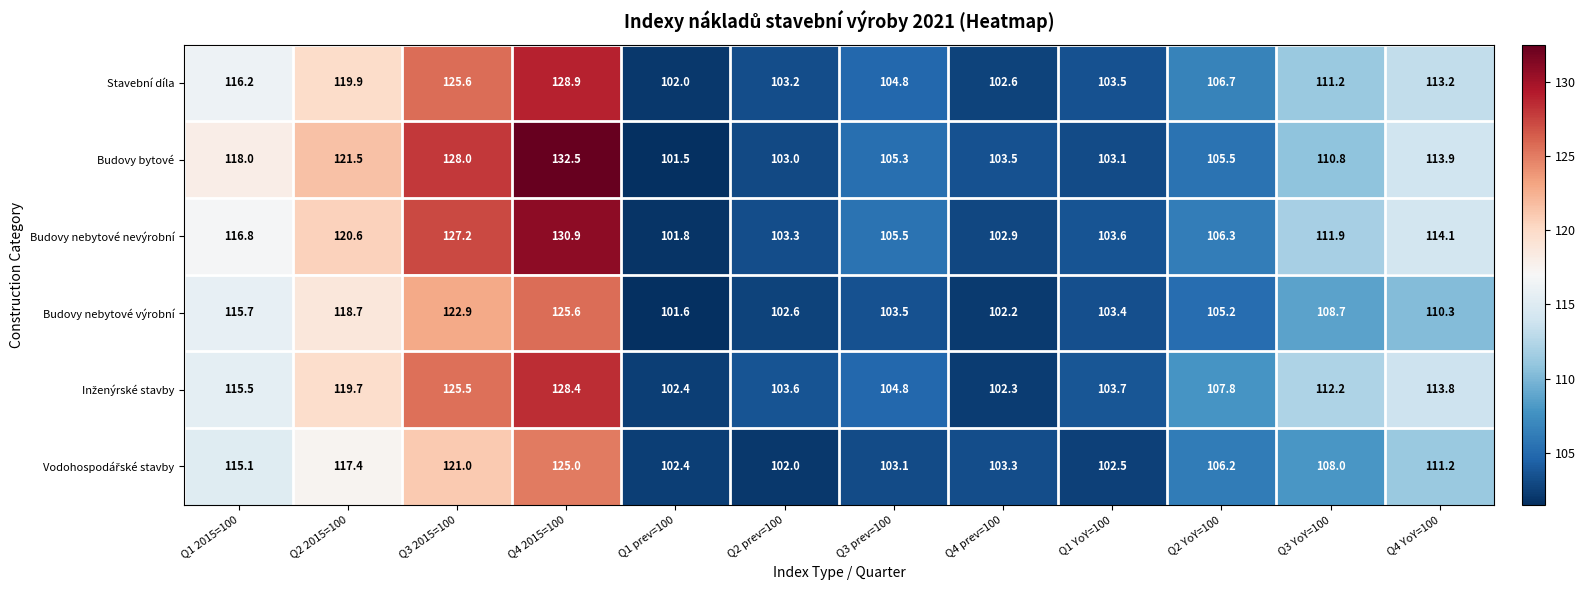

What is the difference between the maximum and minimum values in the Budovy nebytové nevýrobní series?

29.1